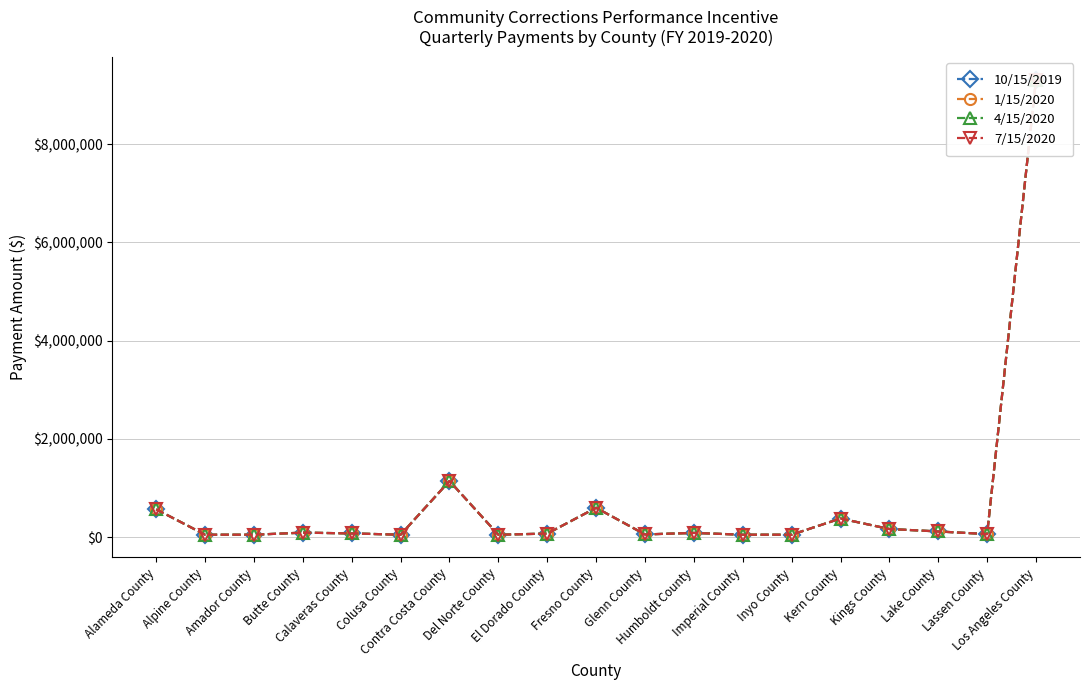

The 1/15/2020 series shows 9315569.2 at Los Angeles County. True or false?

True